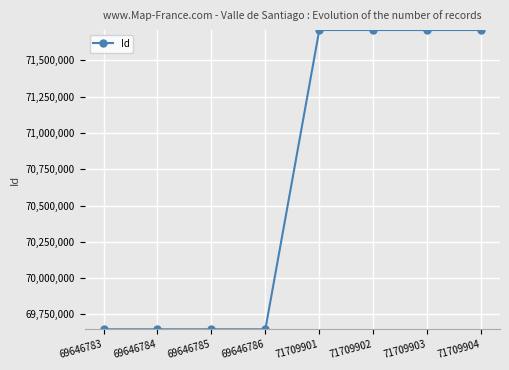

Is this an area chart (filled region under the line)?

No